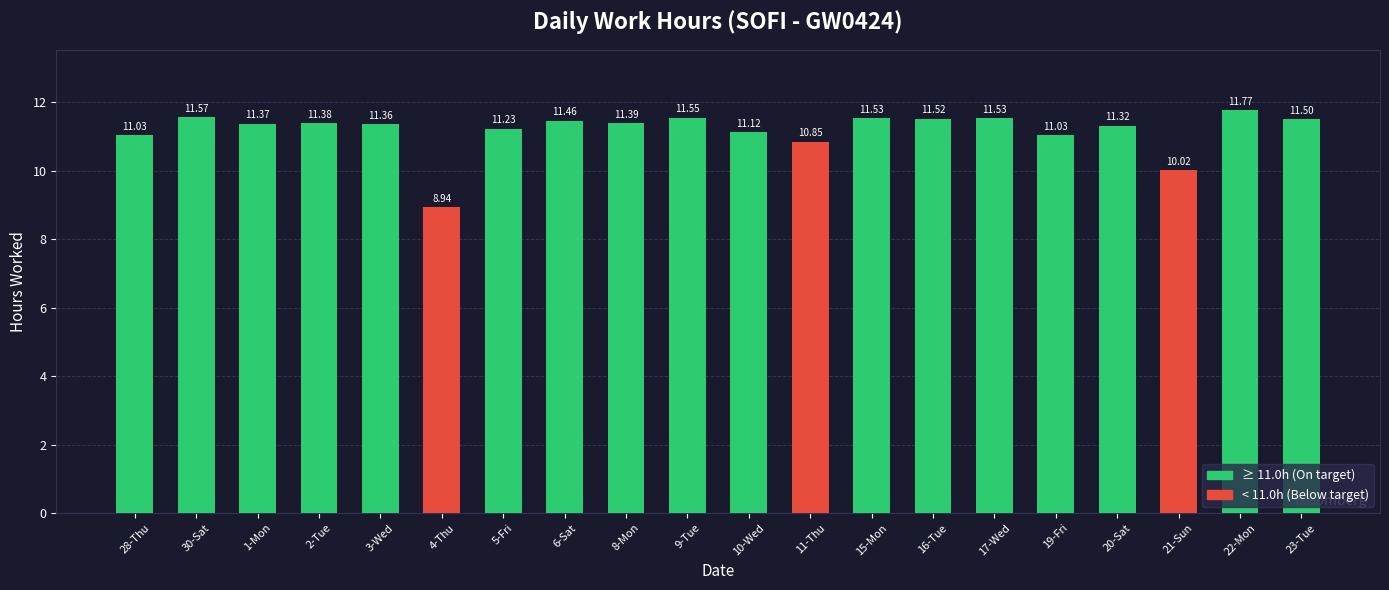

What is the difference between the maximum and minimum values?

2.8